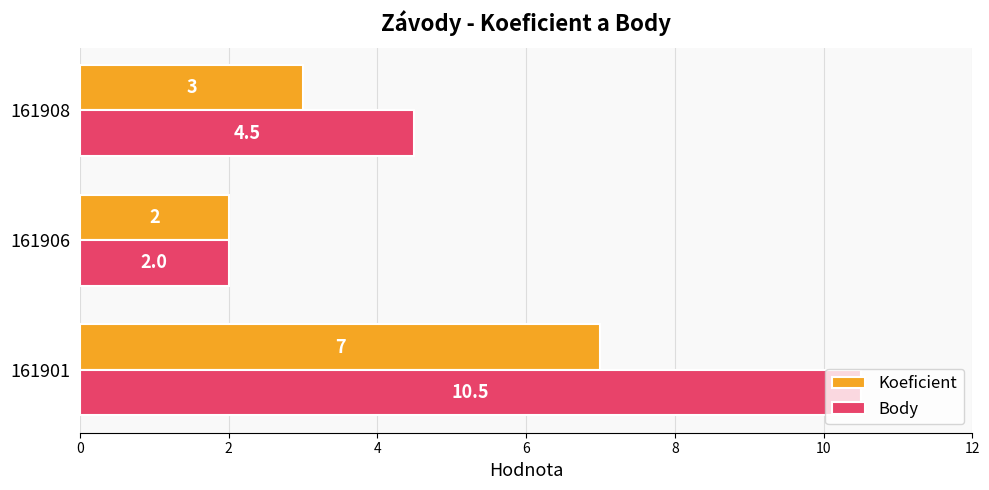

How many data points does each series have?

3